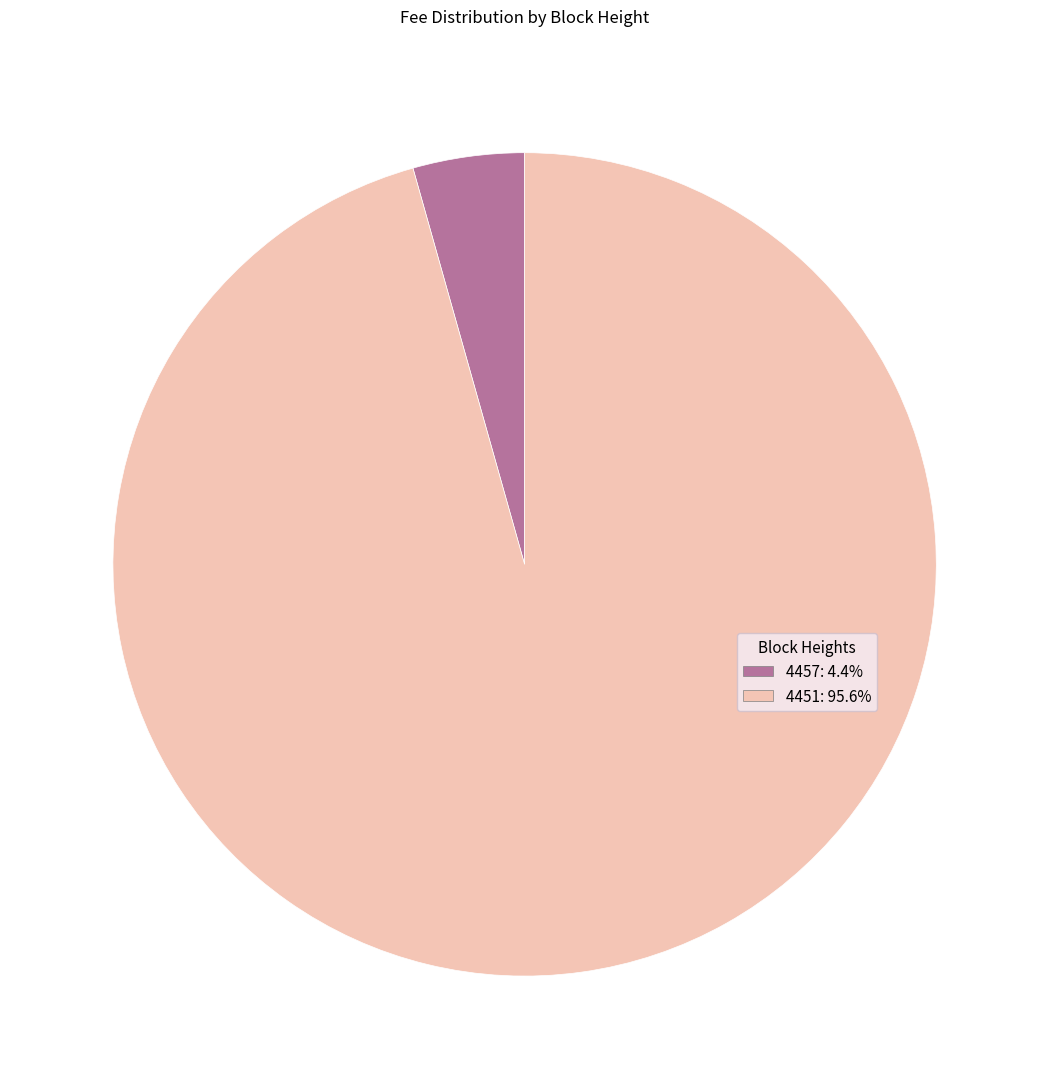

Which category accounts for the majority?

4451